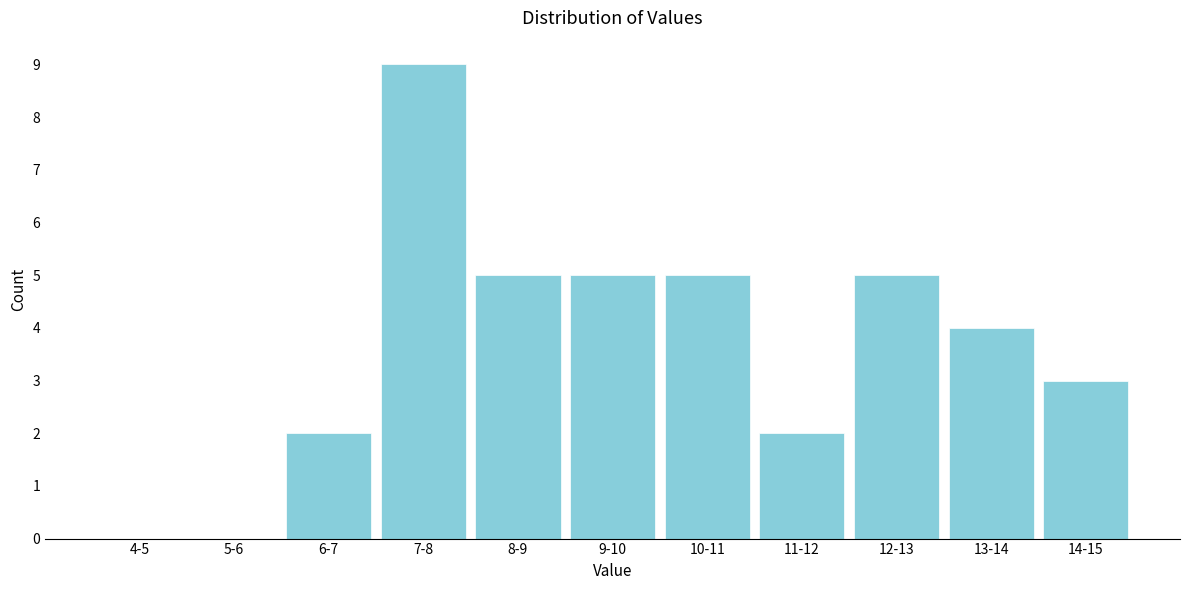

Reading left to right, transcribe all the data shown in this chart.

4-5=0	5-6=0	6-7=2	7-8=9	8-9=5	9-10=5	10-11=5	11-12=2	12-13=5	13-14=4	14-15=3